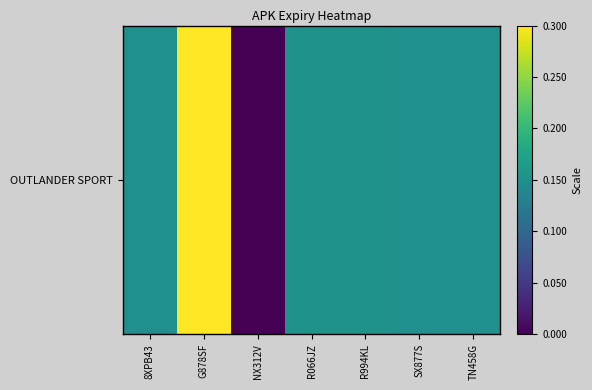

List the labels in order of value, largest first.

G878SF, R994KL, R066JZ, TN458G, SX877S, 8XPB43, NX312V